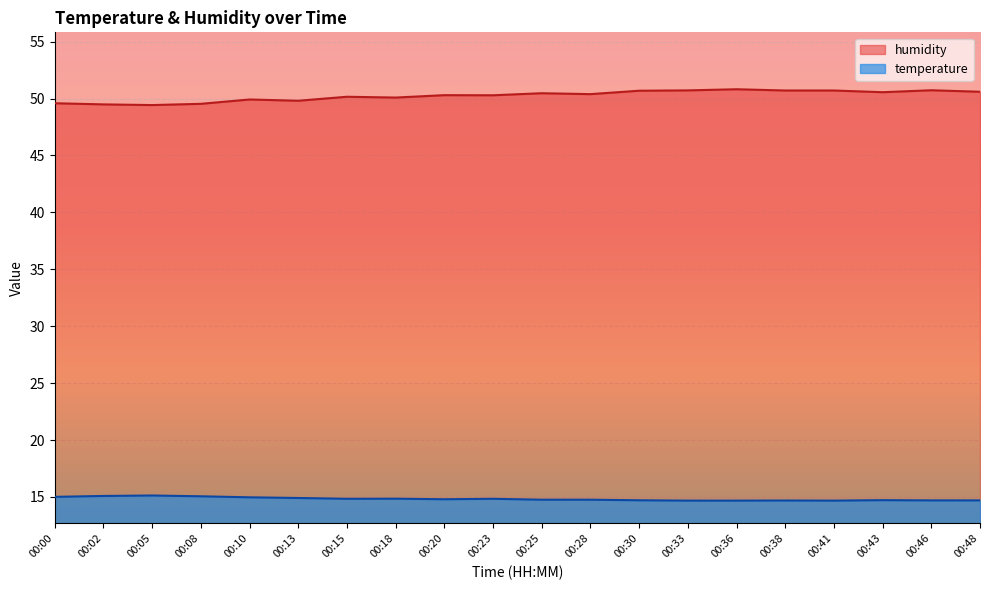

What are all the series names shown in the legend?

humidity, temperature